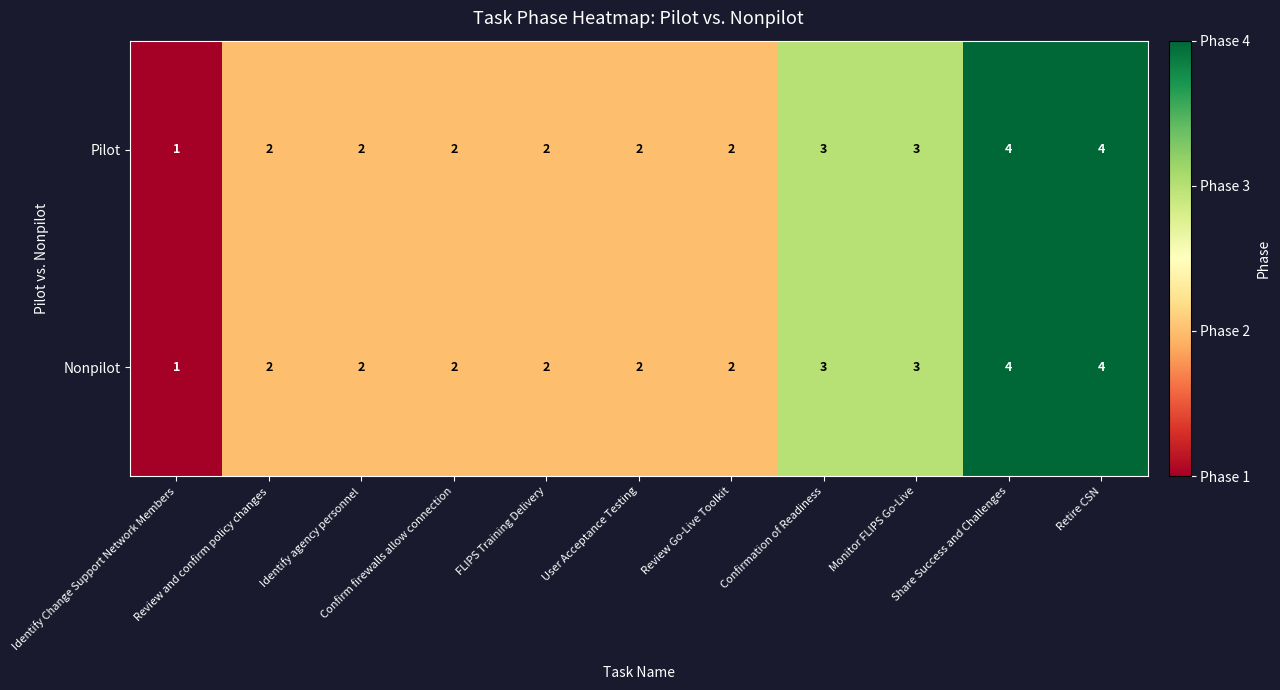

What is the difference between the maximum and minimum values in the Pilot series?

3